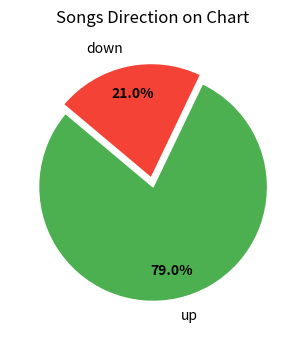

To the nearest percent, what percentage of the pie is down?

21%